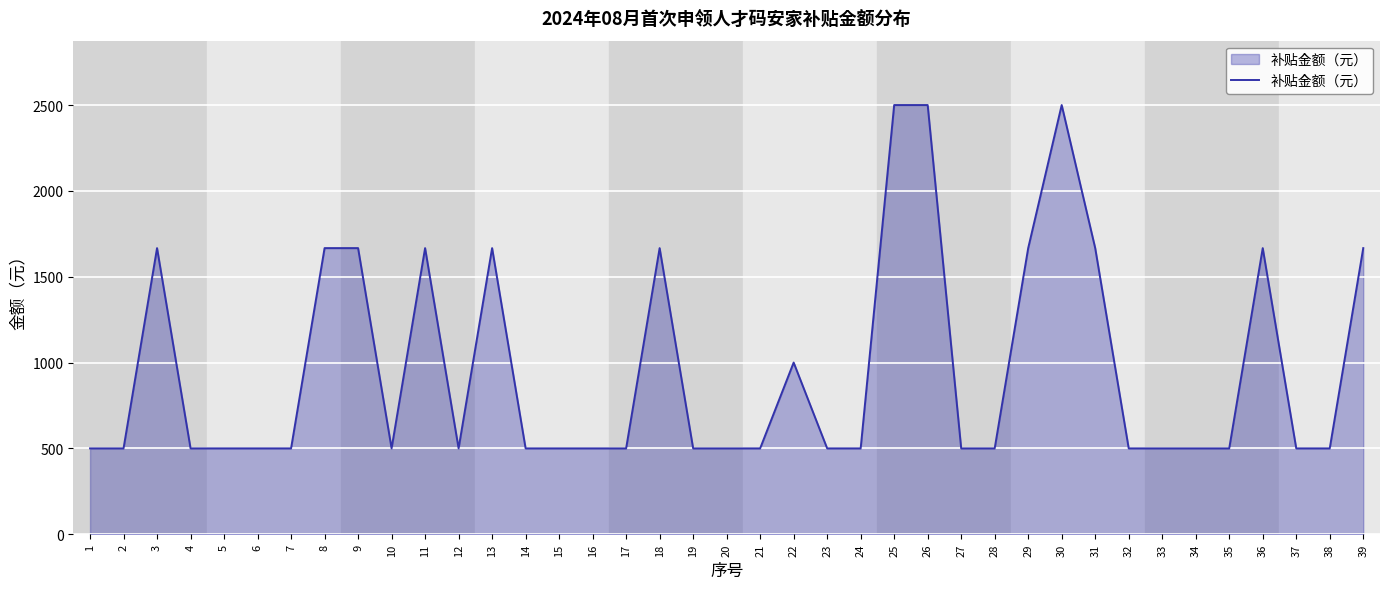

What is the difference between the values at 13 and 2?

1166.7